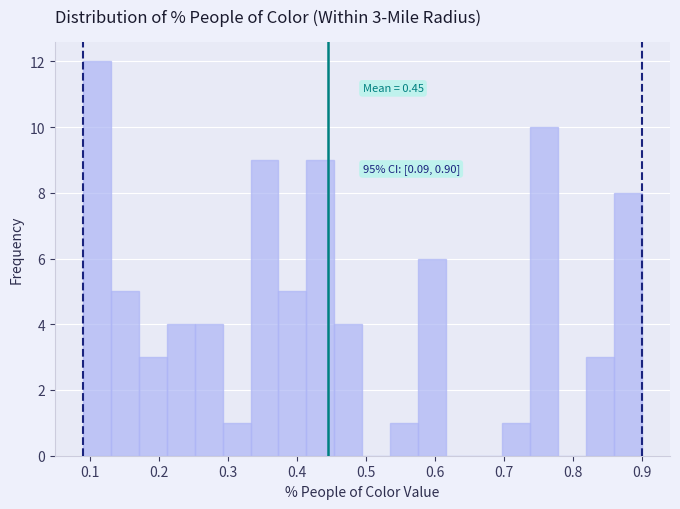

Which range on the x-axis has the tallest bar?

0.09 to 0.13